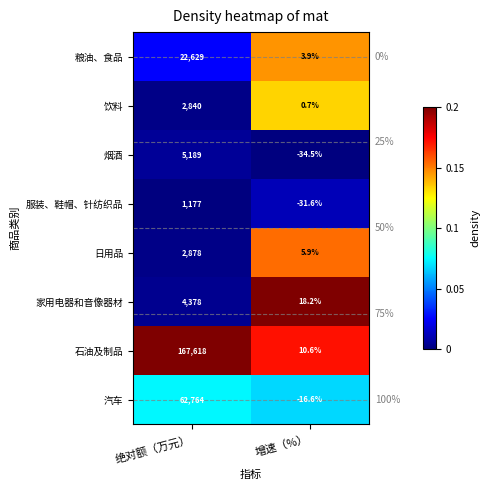

What is the spread (max minus min) of values at 绝对额（万元）?

166441.0